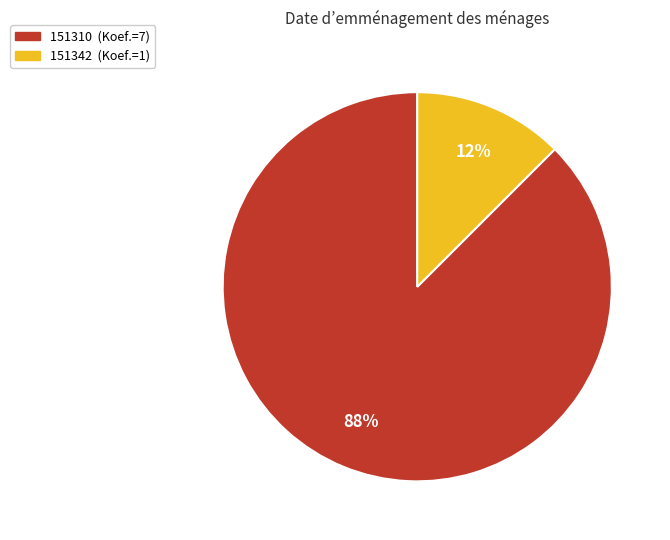

The 151310 slice represents 82% of the pie. True or false?

False